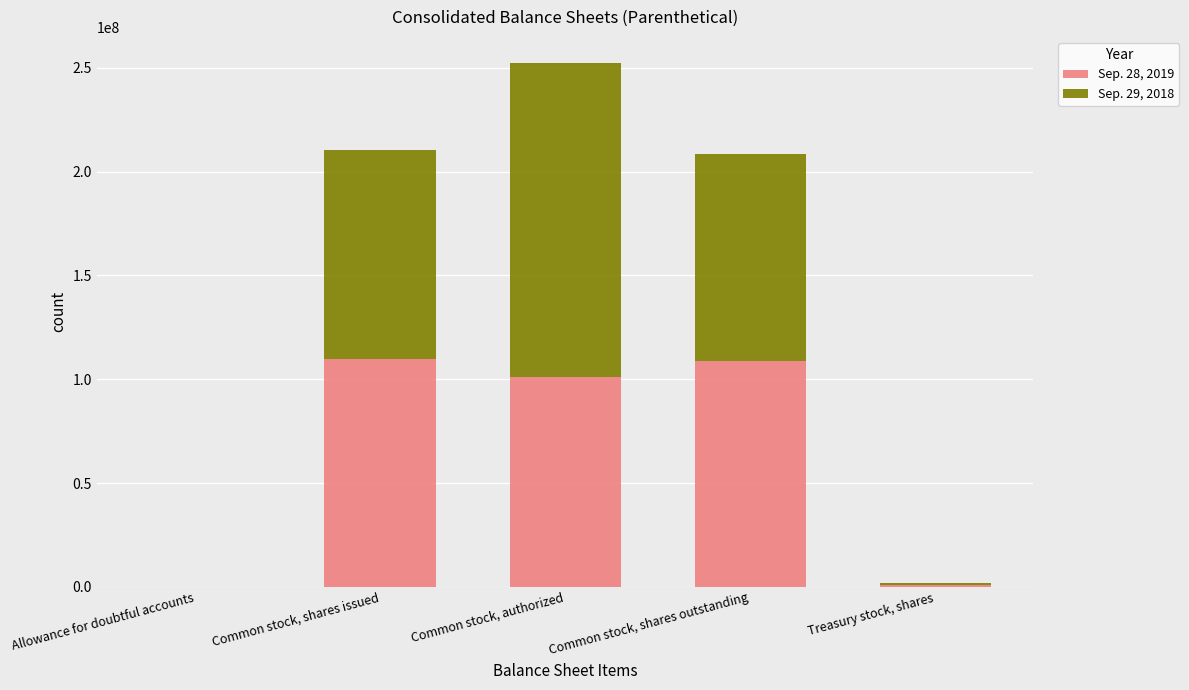

Count the number of data series in this chart.

2